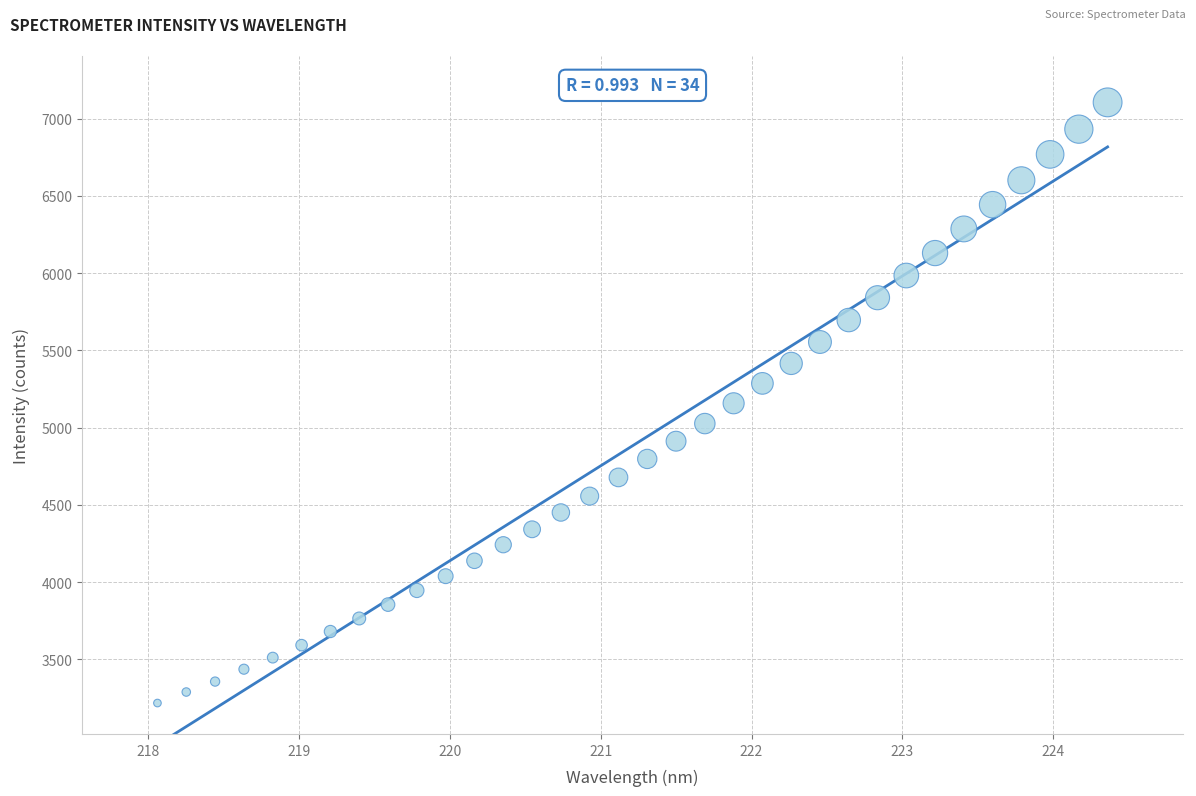

How many points are shown in the scatter plot?

34